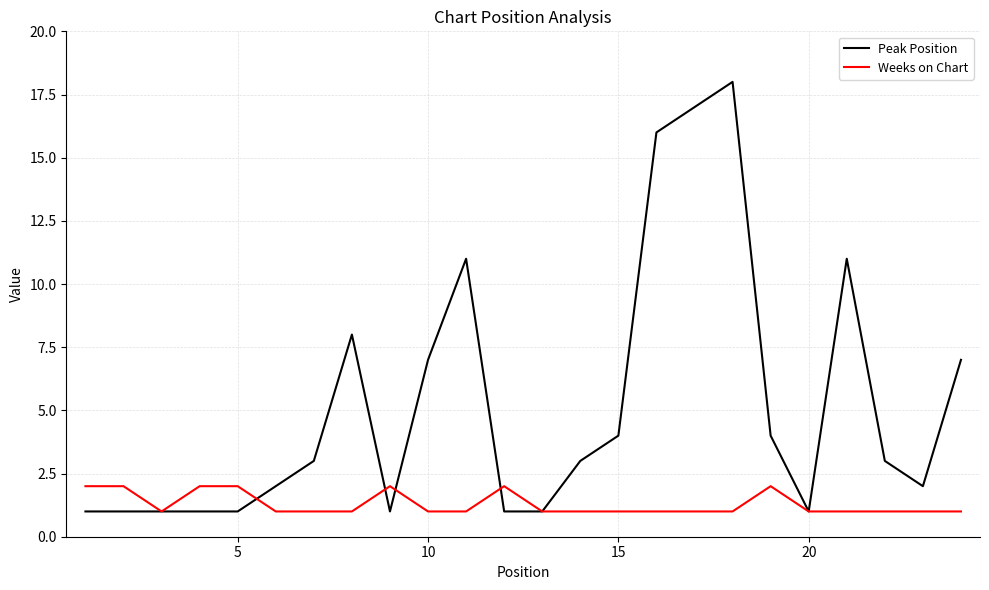

Which series has the largest total across all categories?

Peak Position